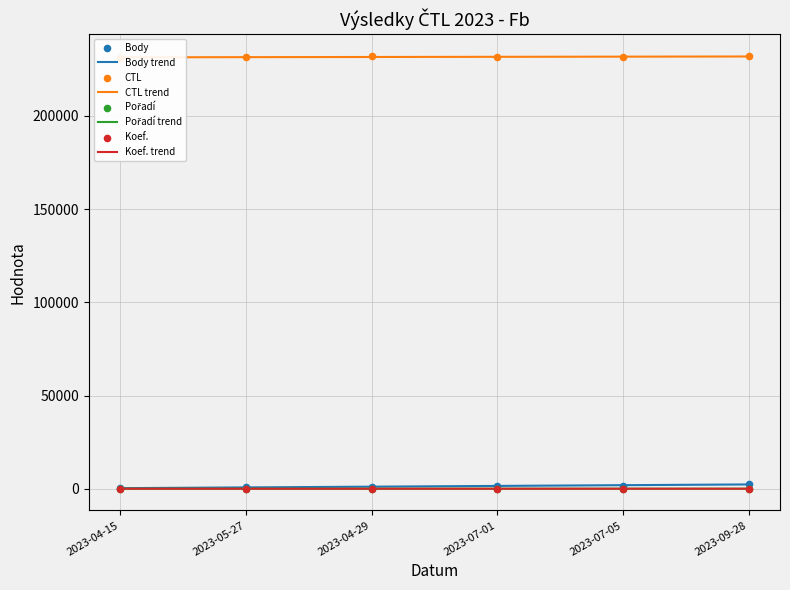

What are all the series names shown in the legend?

Body, CTL, Pořadí, Koef.